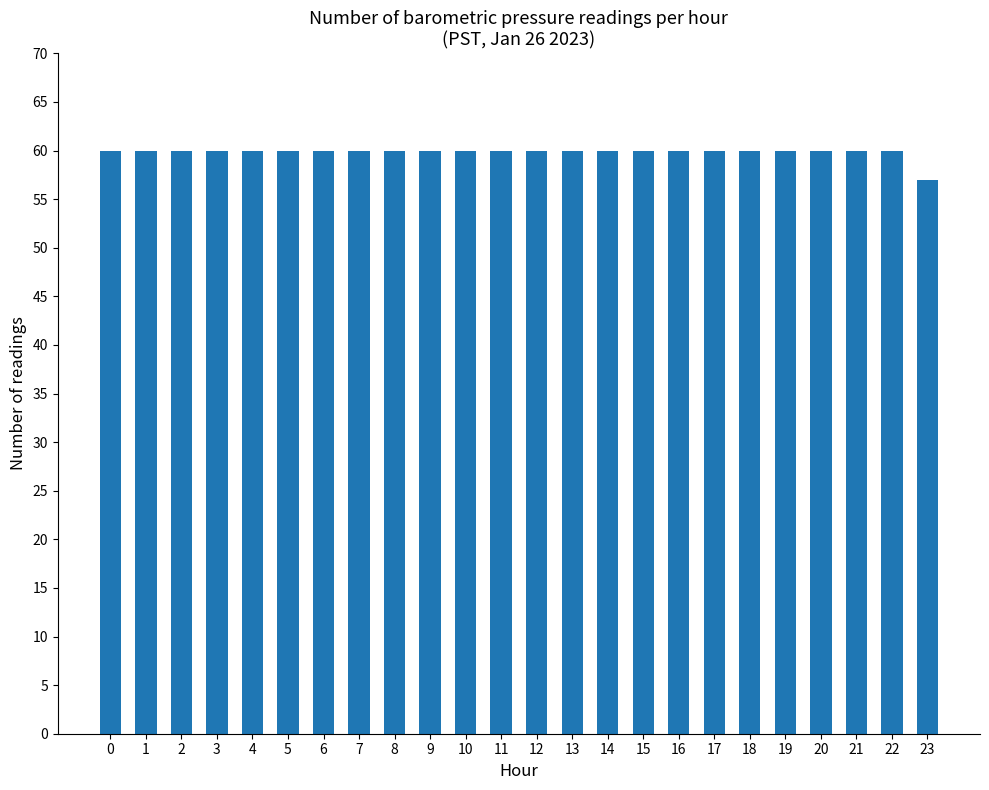

What is the value of the 24th bar from the left?

57